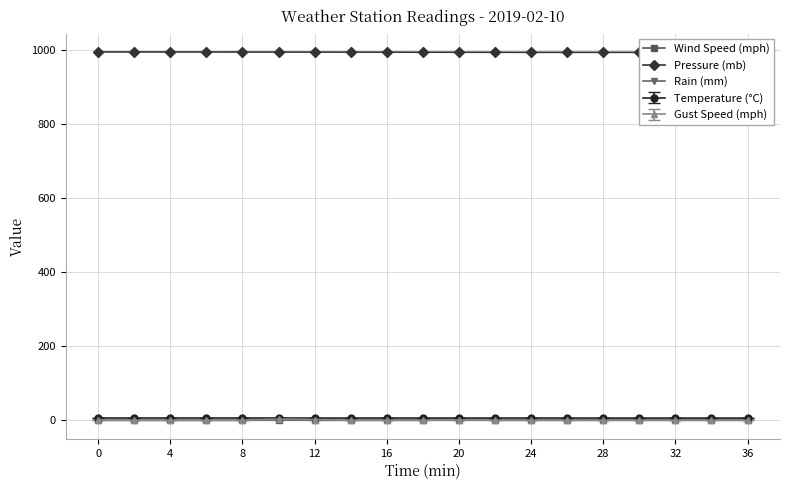

Which series has the largest range (max minus min)?

Wind Speed (mph)